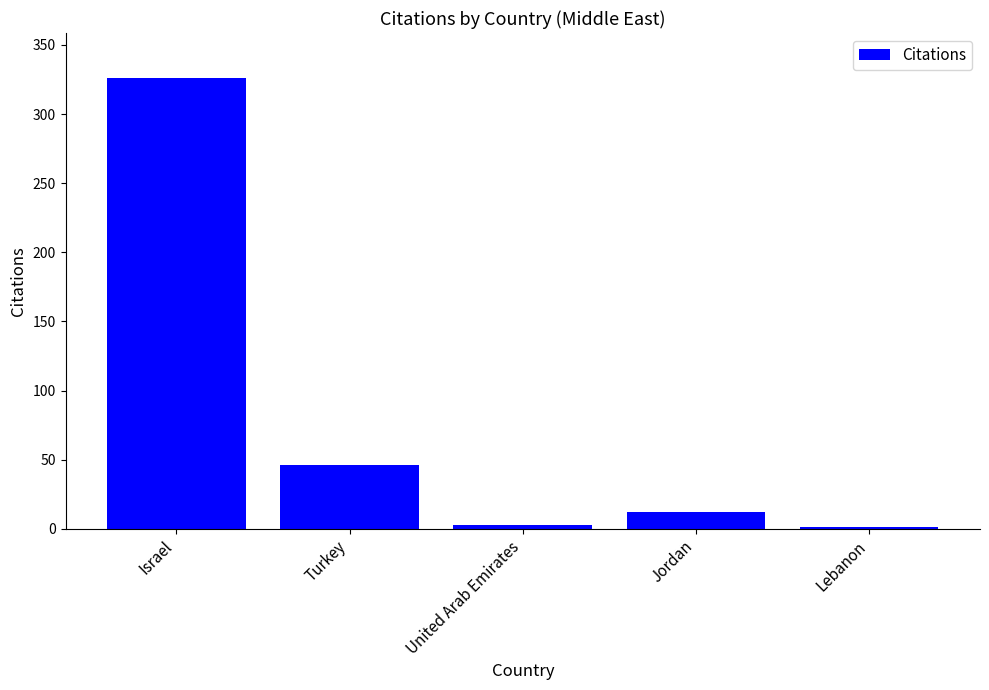

Count the number of categories in the chart.

5